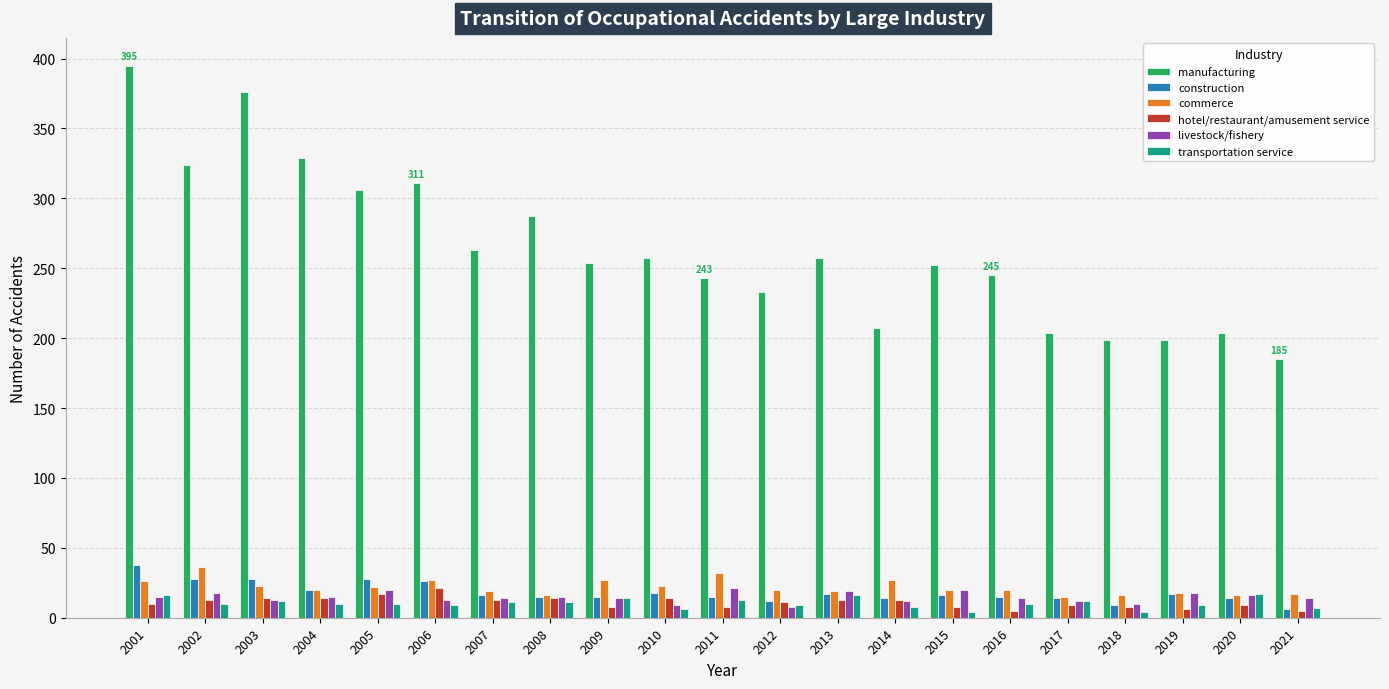

What are all the series names shown in the legend?

manufacturing, construction, commerce, hotel/restaurant/amusement service, livestock/fishery, transportation service